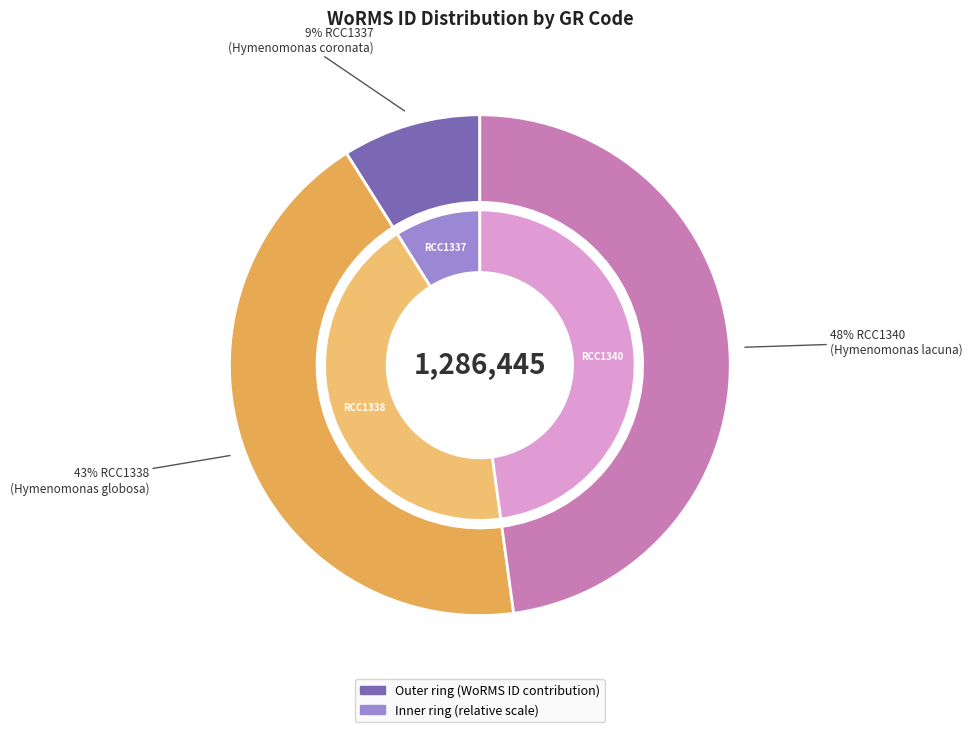

To the nearest percent, what is the difference between the largest and smallest slice percentages?

39%